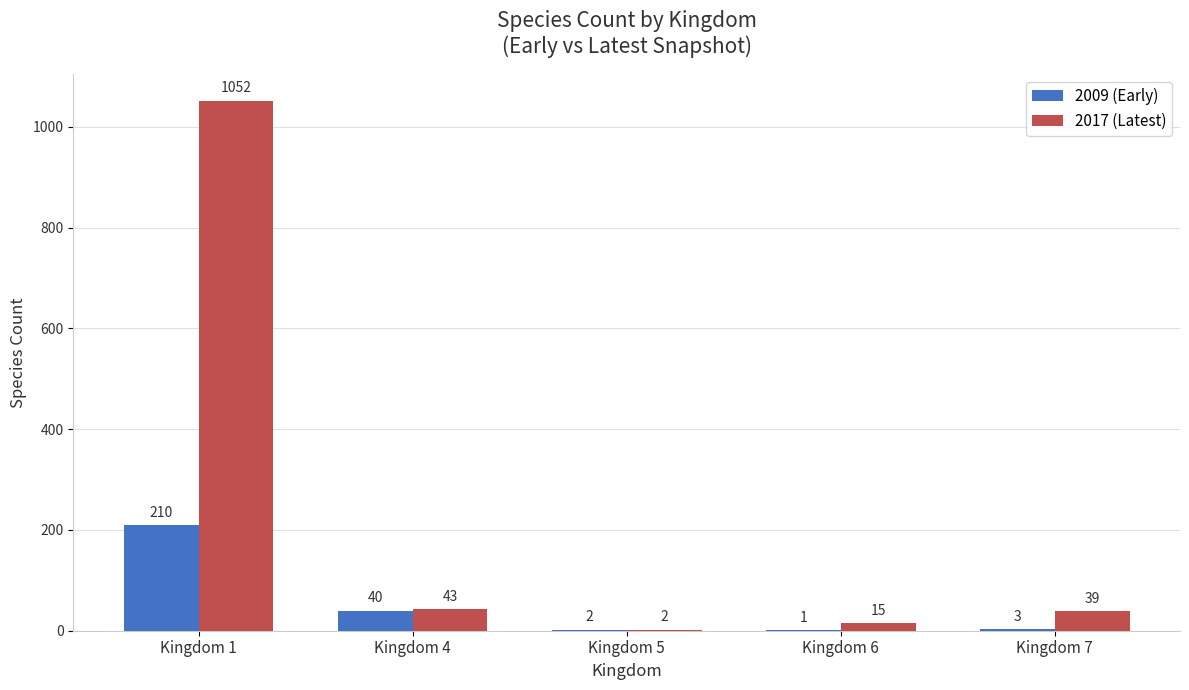

How many categories are shown in the chart?

5